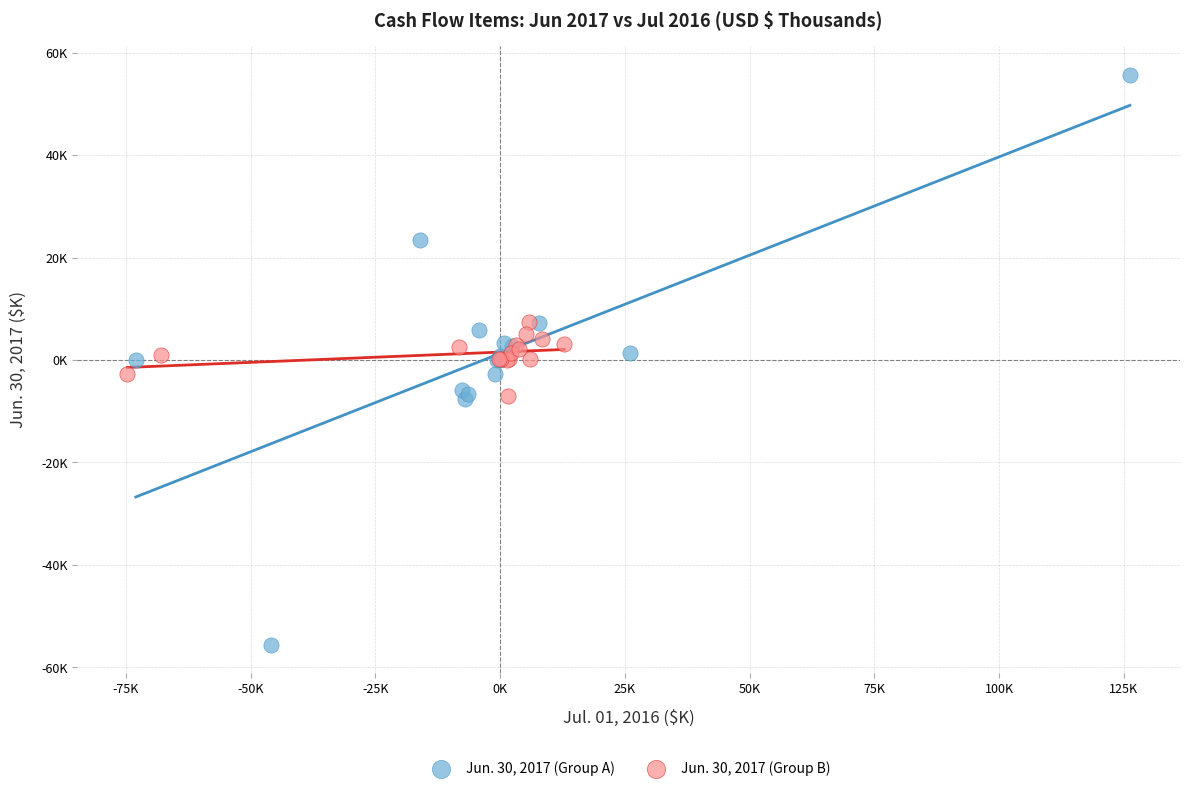

Which series reaches the minimum Y coordinate?

Jun. 30, 2017 (Group A)